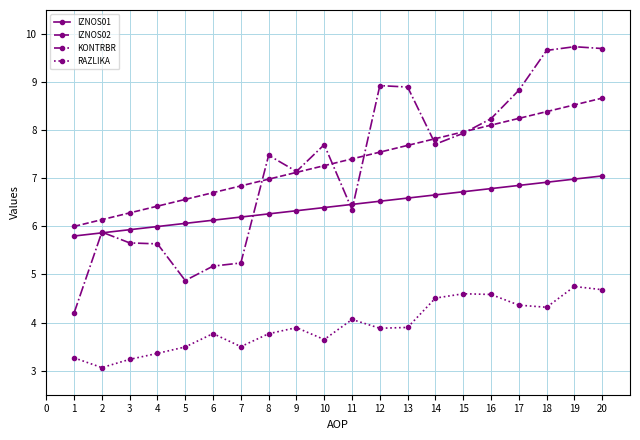

Which series has the largest range (max minus min)?

KONTRBR